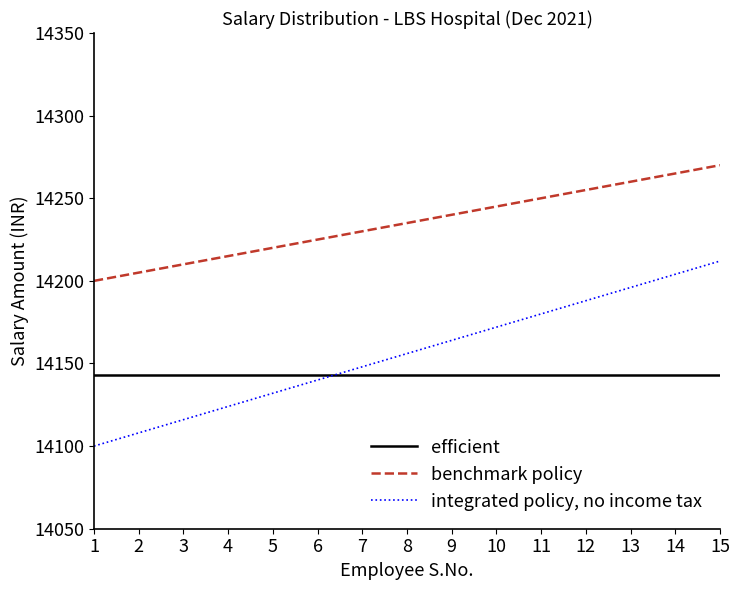

Does the chart have visible grid lines?

No